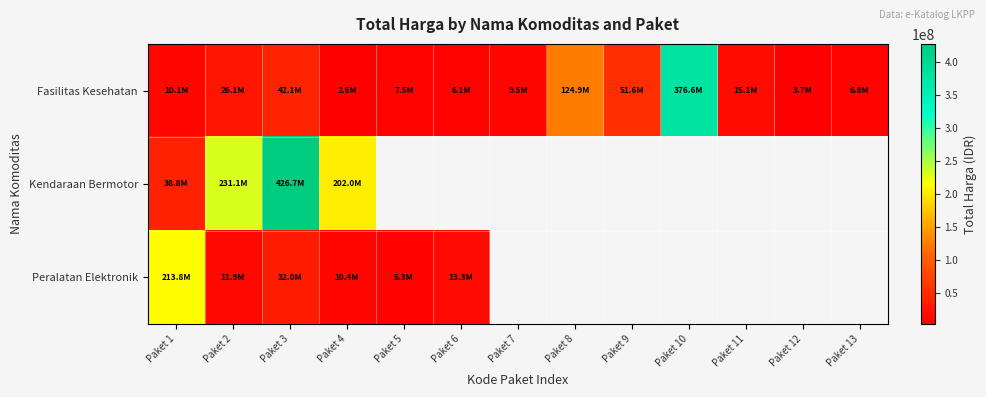

What is the maximum value for Kendaraan Bermotor?

426700000.0